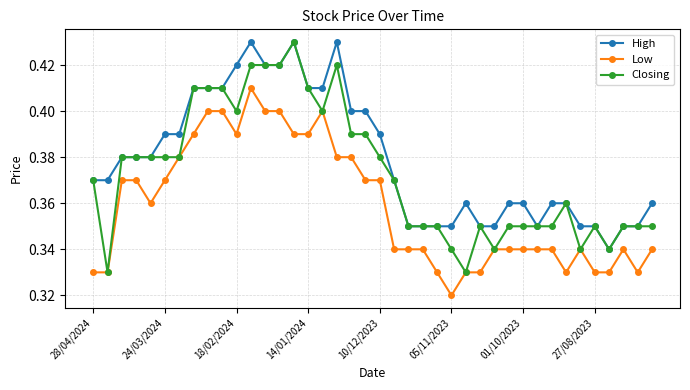

List the series in order of their overall mean, lowest first.

Low, Closing, High